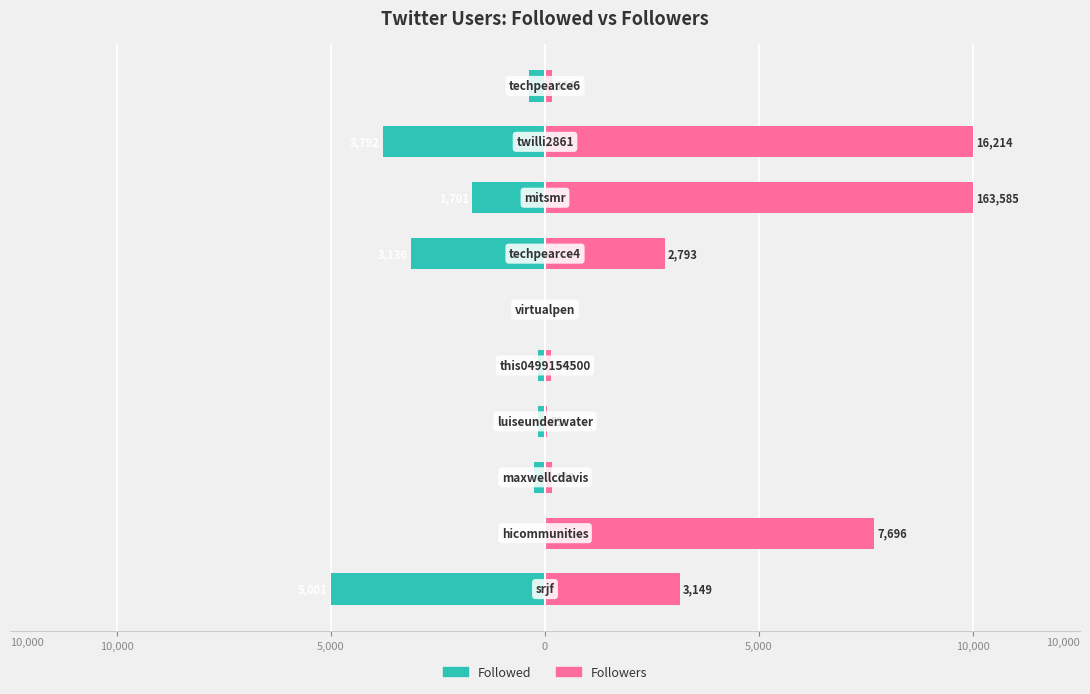

The Followers series shows 2545 at 10,000. True or false?

False